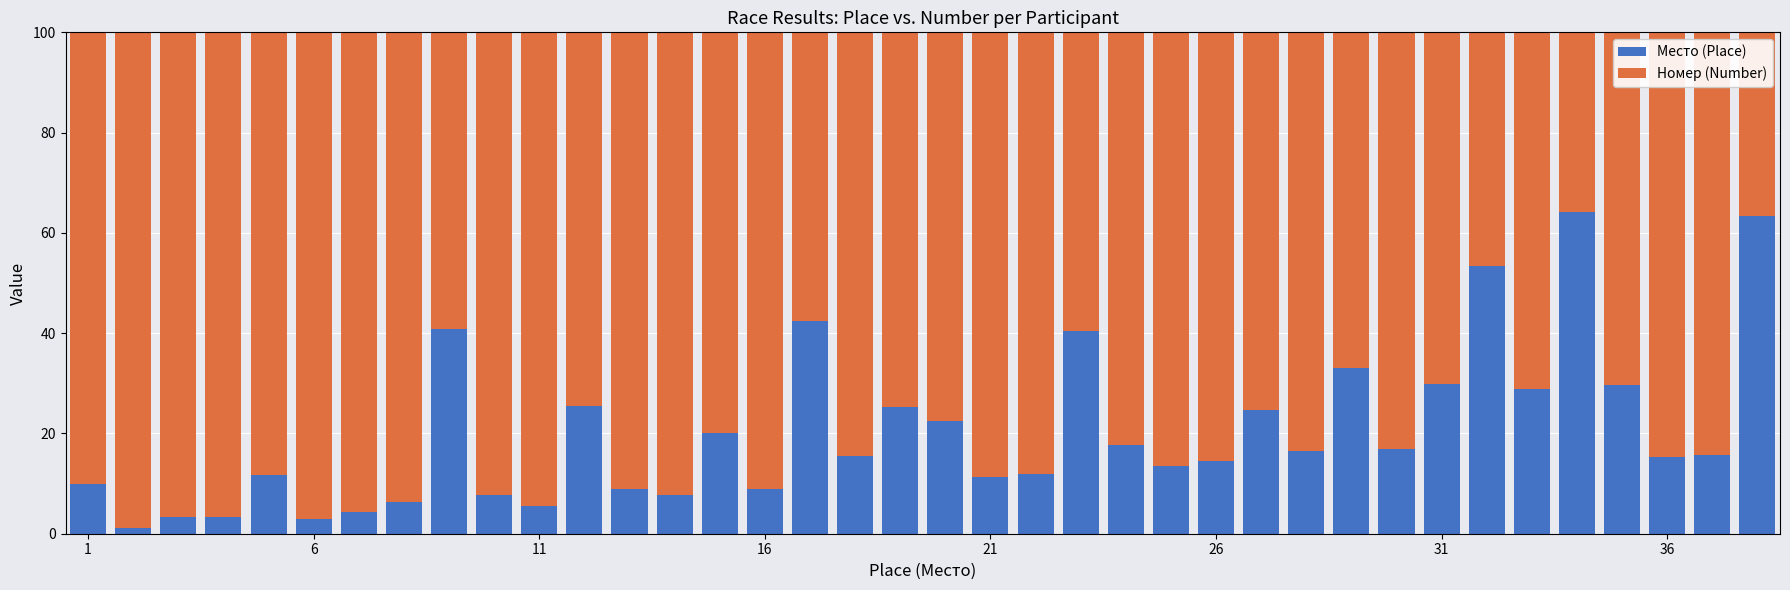

How many categories are shown in the chart?

38